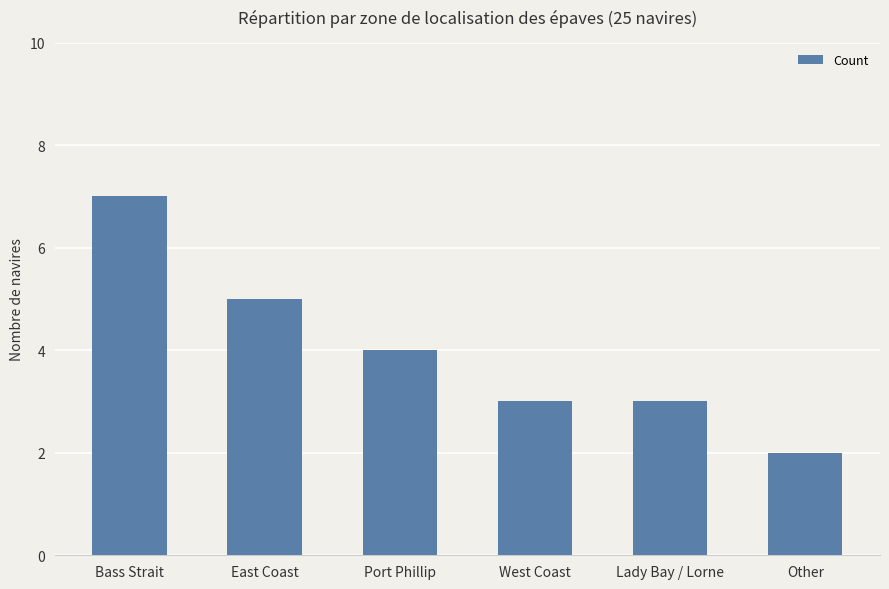

Reading right to left, what are all the values shown in this chart?

2	3	3	4	5	7